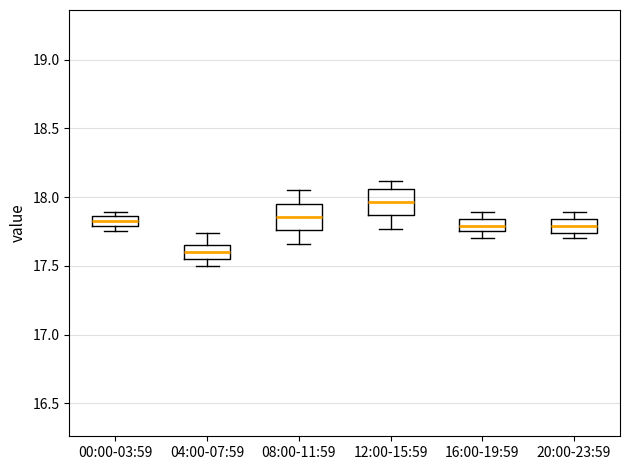

Which box has the highest median line?

12:00-15:59